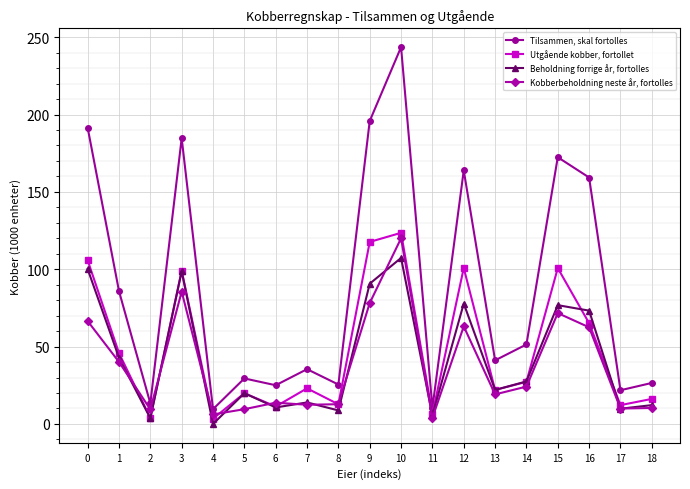

At which category is the sum across all series the highest?

10